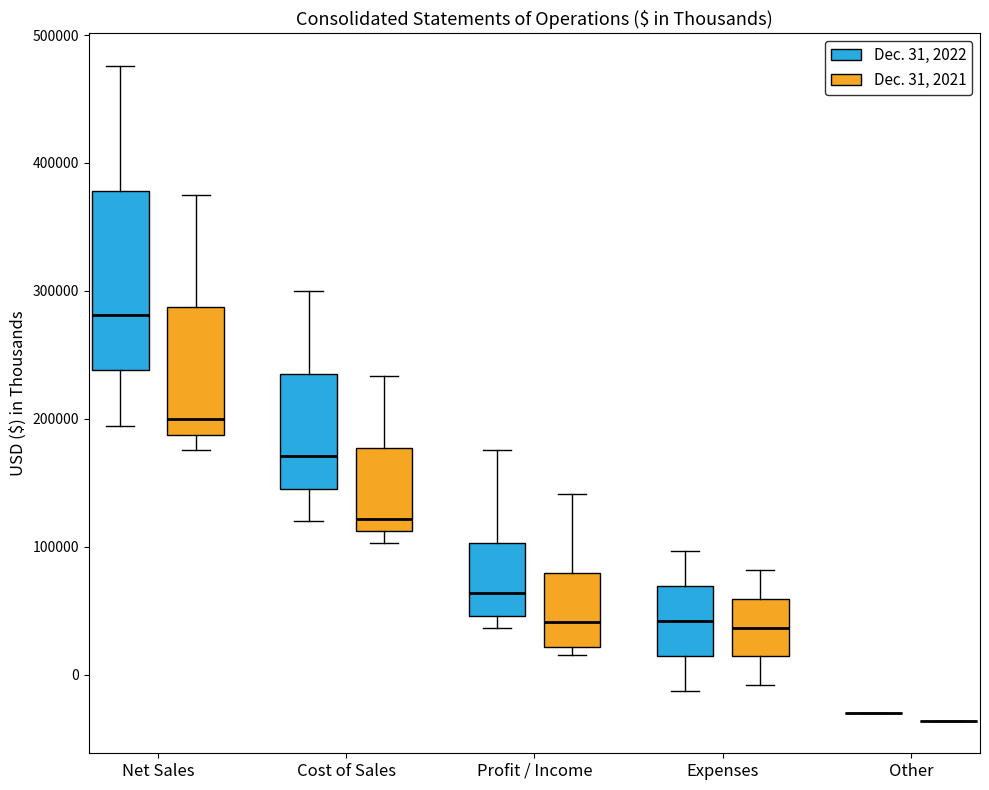

Where is the upper edge of the box for Cost of Sales (Dec. 31, 2022) on the y-axis? The values are not printed on the chart, so give them approximately, as read against the axis.

240000